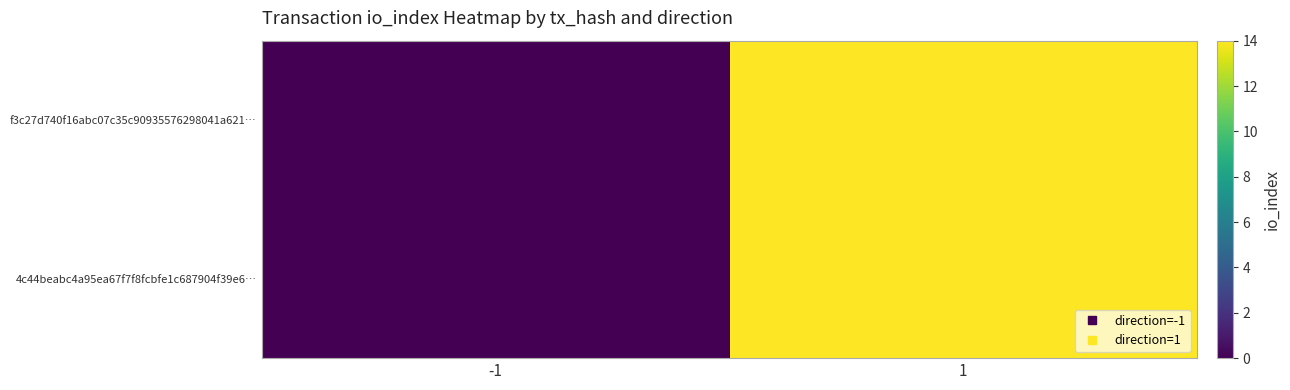

How many distinct data groups are displayed?

2